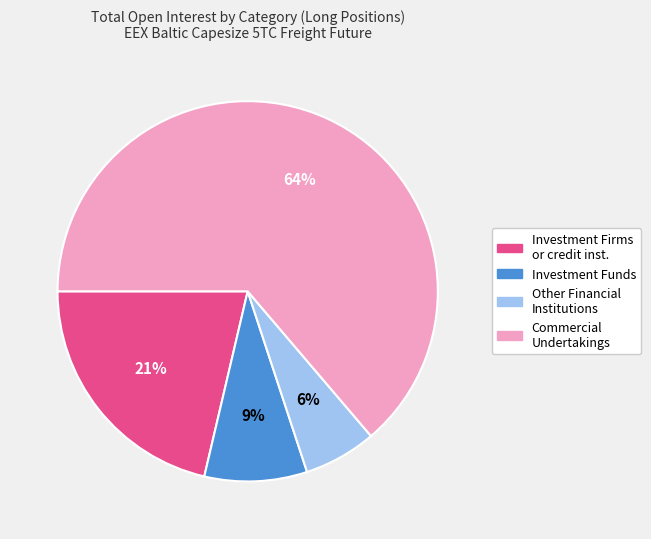

To the nearest percent, what is the difference between the largest and smallest slice percentages?

58%